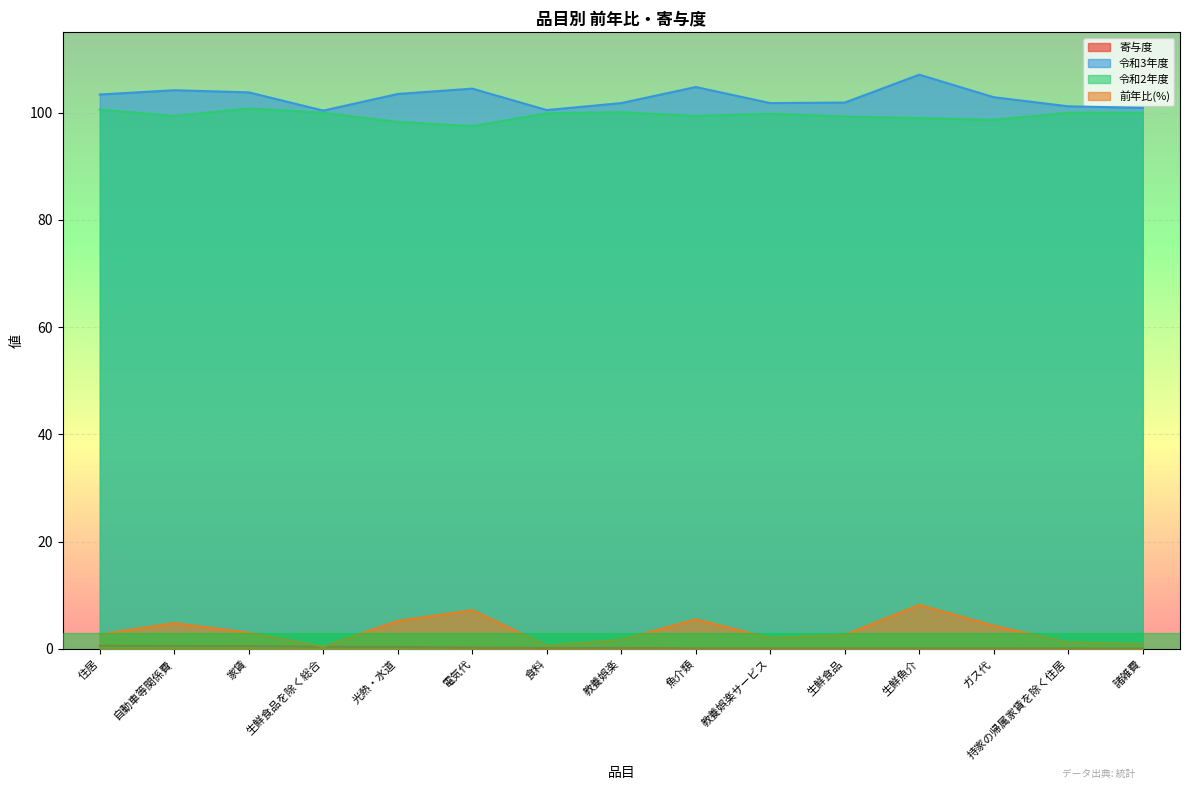

Is it true that 令和2年度 equals 35.3 at 諸雑費?

False